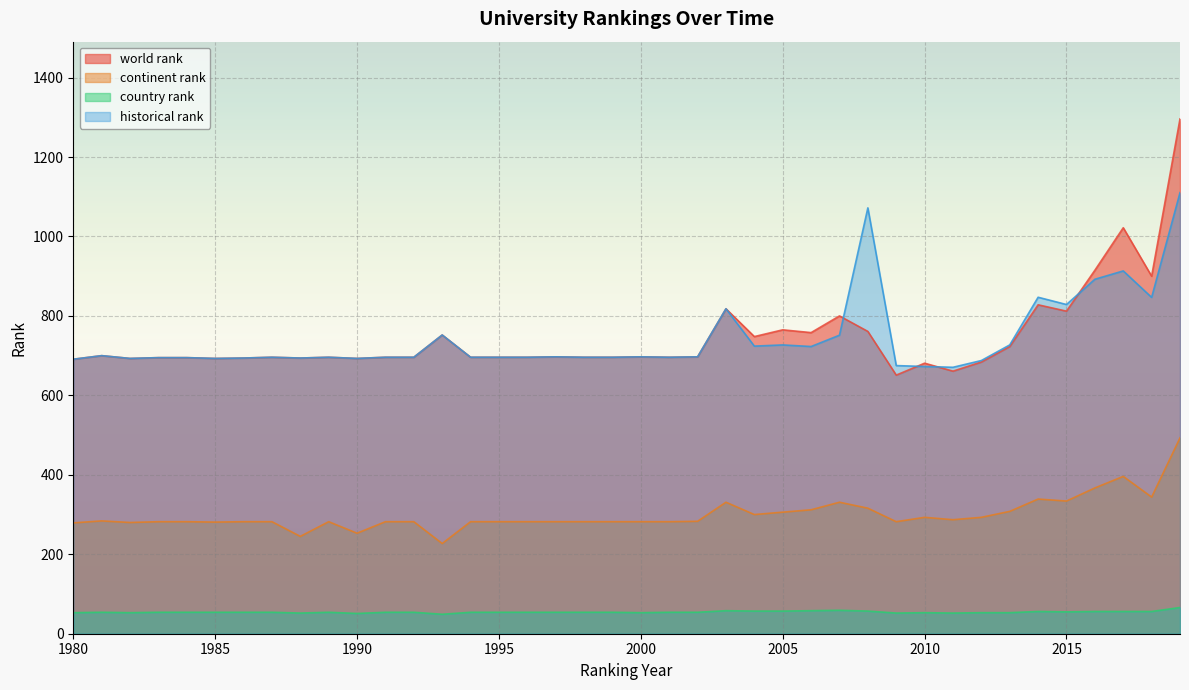

What is the sum of the country rank values at 2015 and 1987?

109.0